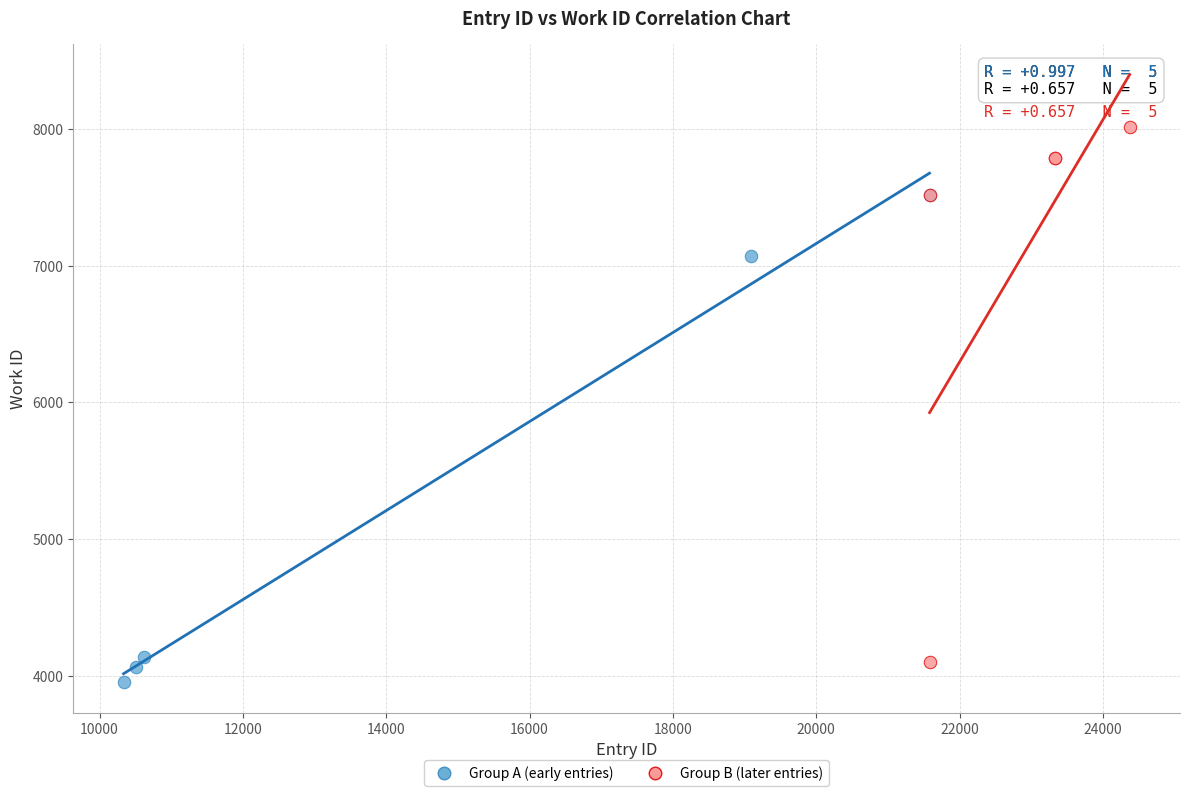

Which series has the widest spread of Y values?

Group B (later entries)